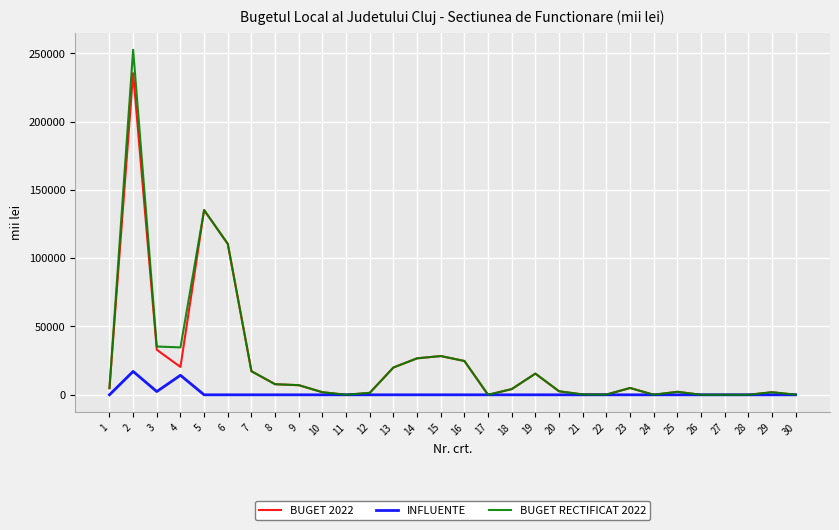

What is the maximum value shown in the chart?

252481.3